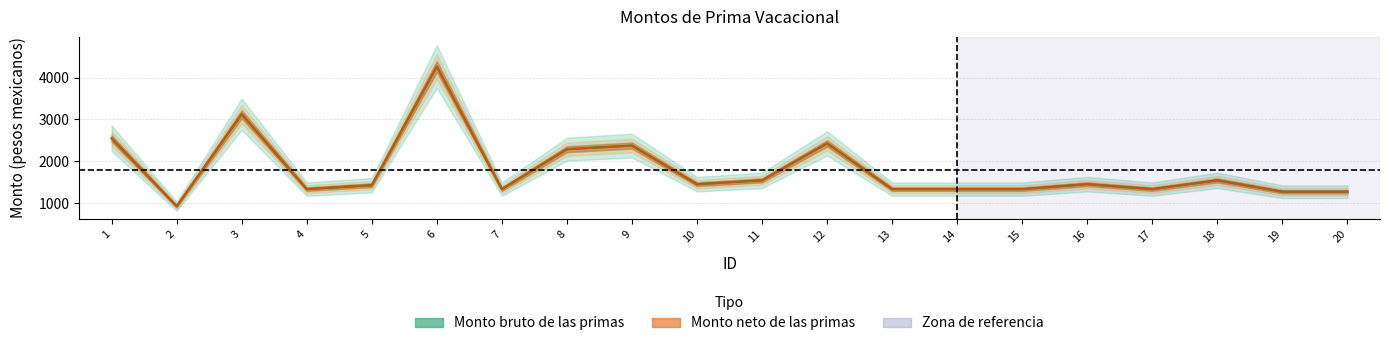

Reading left to right, extract all data points from this chart.

Monto bruto de las primas: 1=2547.5	2=924.1	3=3122.5	4=1333.6	5=1428.0	6=4261.1	7=1333.6	8=2287.3	9=2374.0	10=1451.4	11=1543.0	12=2425.9	13=1333.6	14=1333.6	15=1333.6	16=1451.4	17=1333.6	18=1543.0	19=1271.3	20=1271.3
Monto neto de las primas: 1=2547.5	2=924.1	3=3122.5	4=1333.6	5=1428.0	6=4261.1	7=1333.6	8=2287.3	9=2374.0	10=1451.4	11=1543.0	12=2425.9	13=1333.6	14=1333.6	15=1333.6	16=1451.4	17=1333.6	18=1543.0	19=1271.3	20=1271.3